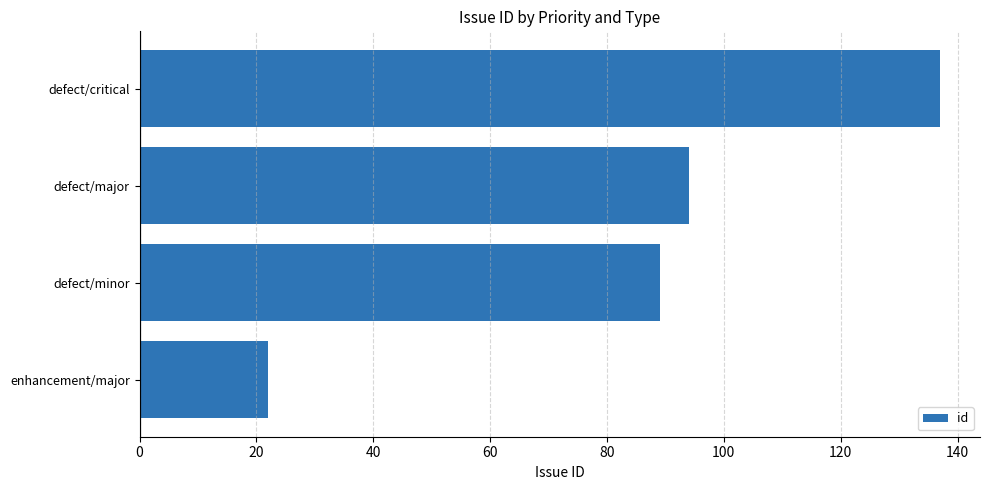

What is the maximum value shown in the chart?

137